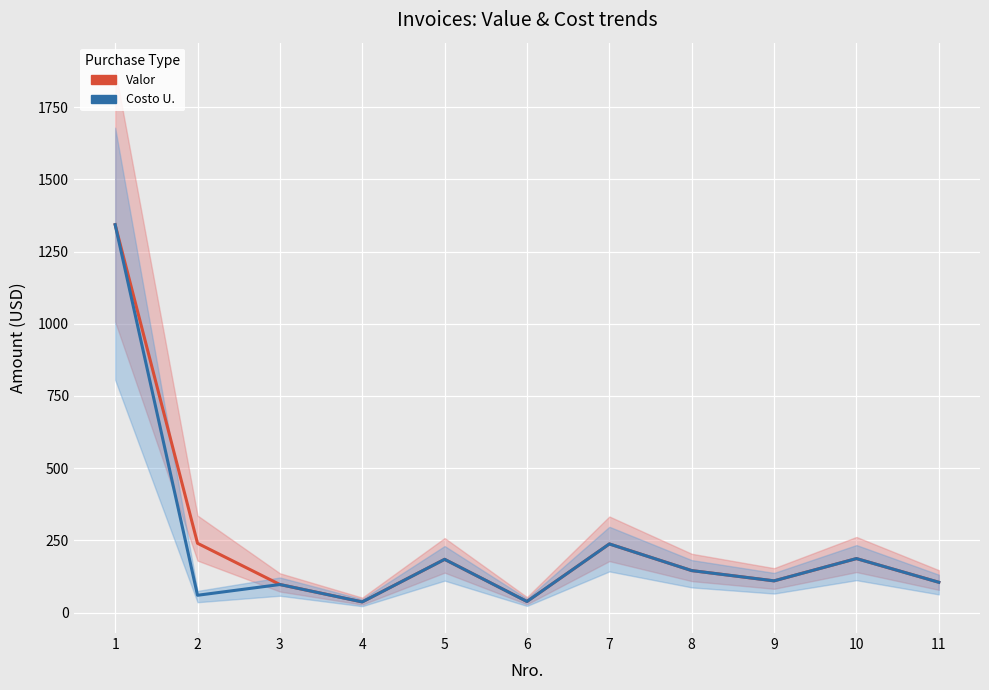

The value of Costo U. at 2 is 60.0. True or false?

True